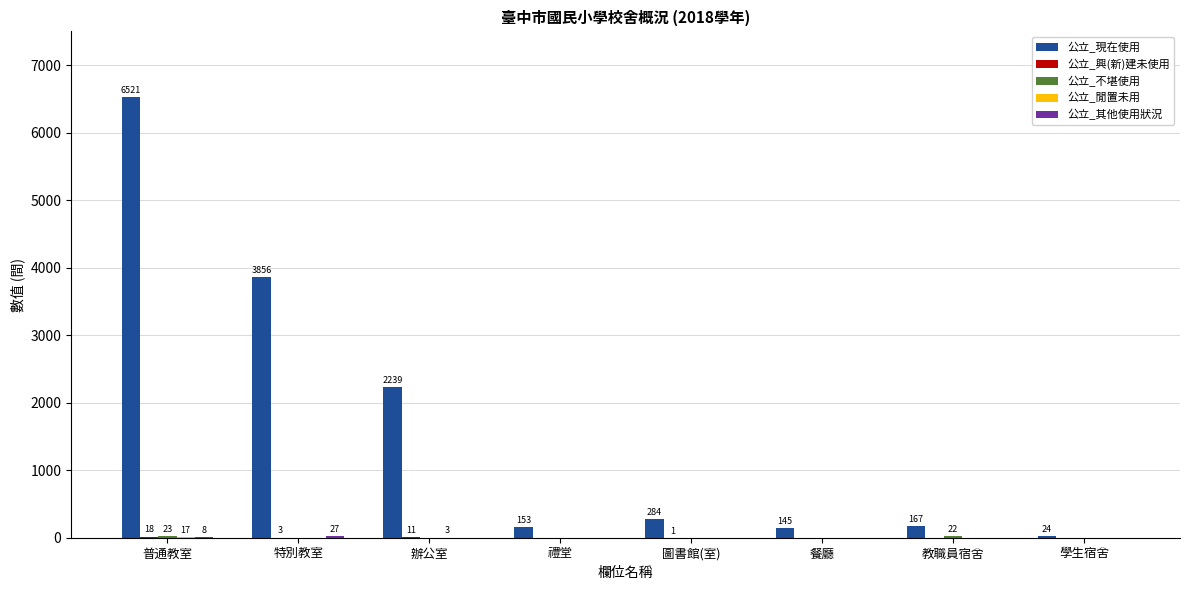

What is the greatest value displayed?

6521